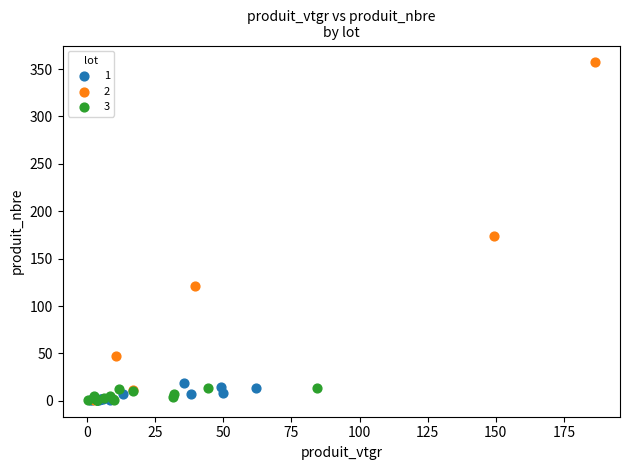

Which series contains the highest Y value?

2